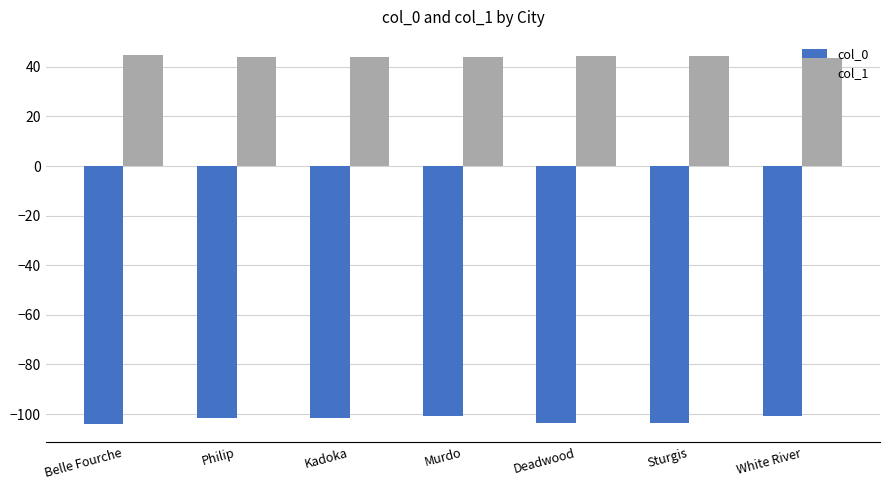

The value of col_1 at Sturgis is 20.8. True or false?

False